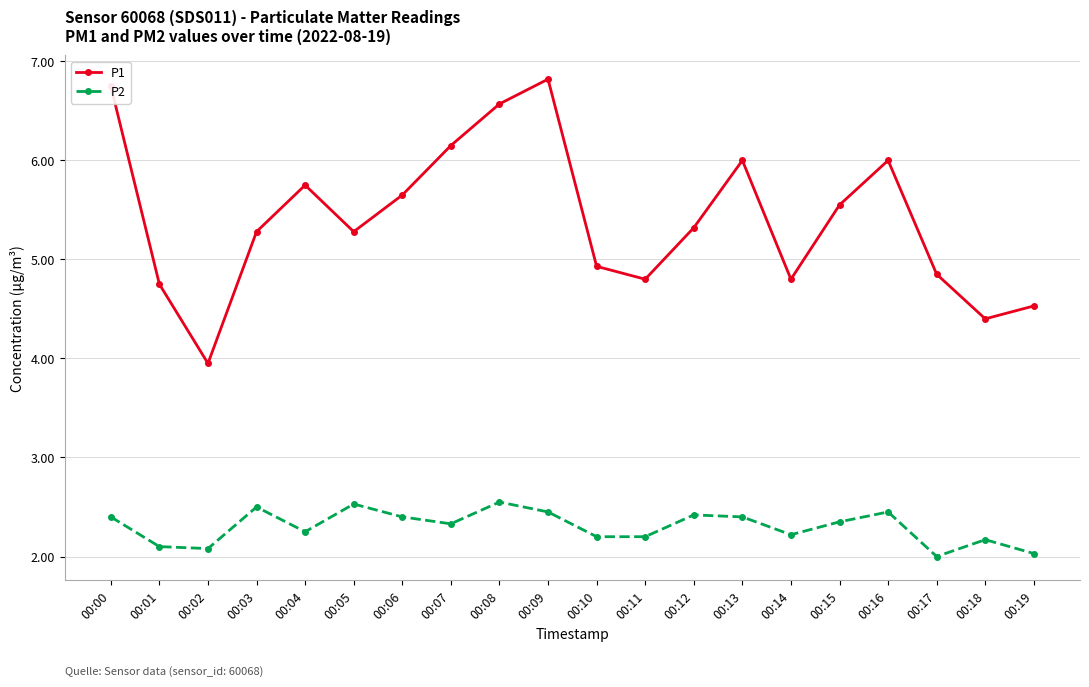

What is the greatest value displayed?

6.8